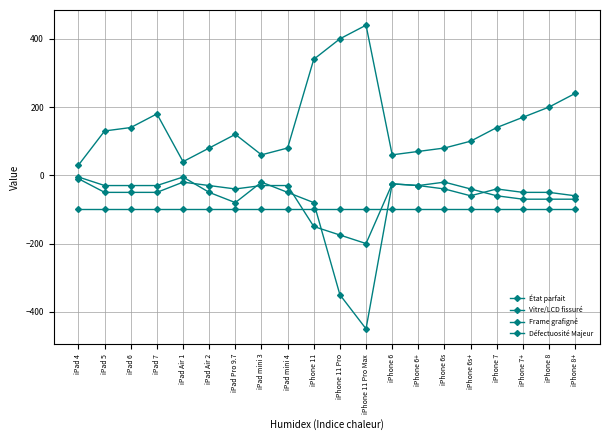

Where is Défectuosité Majeur nearest to the value -100?

iPad 4